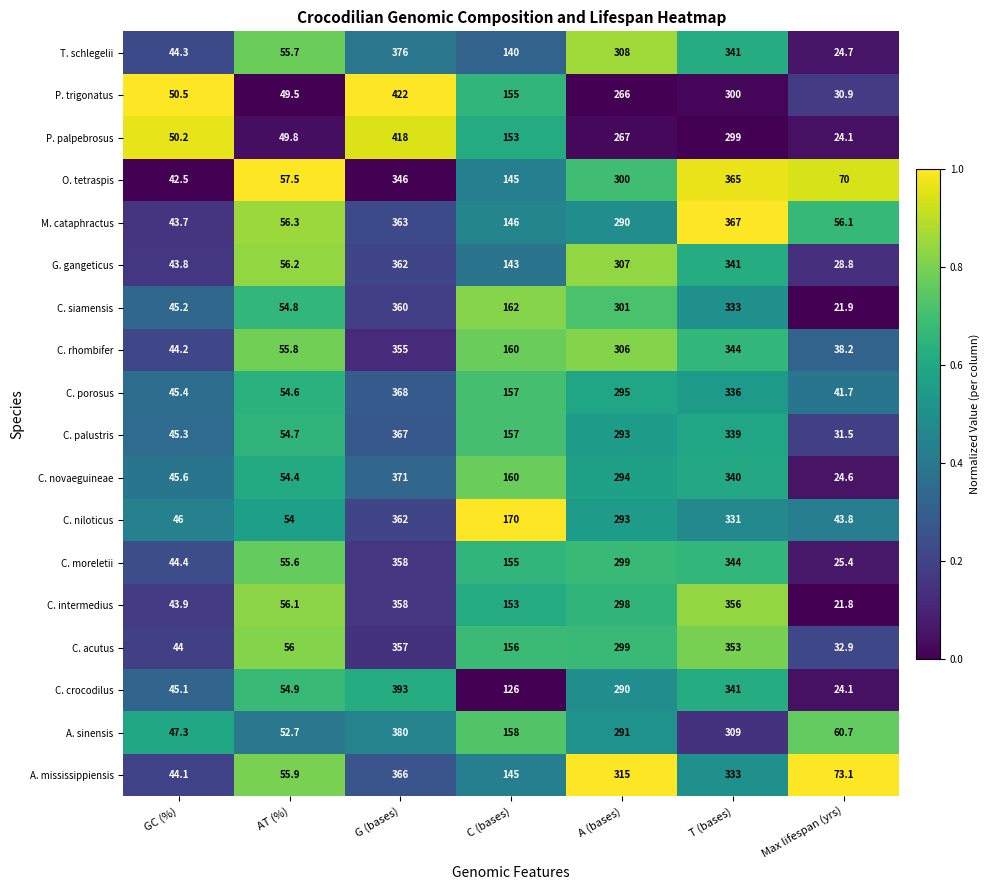

At which category is the sum across all series the highest?

G (bases)